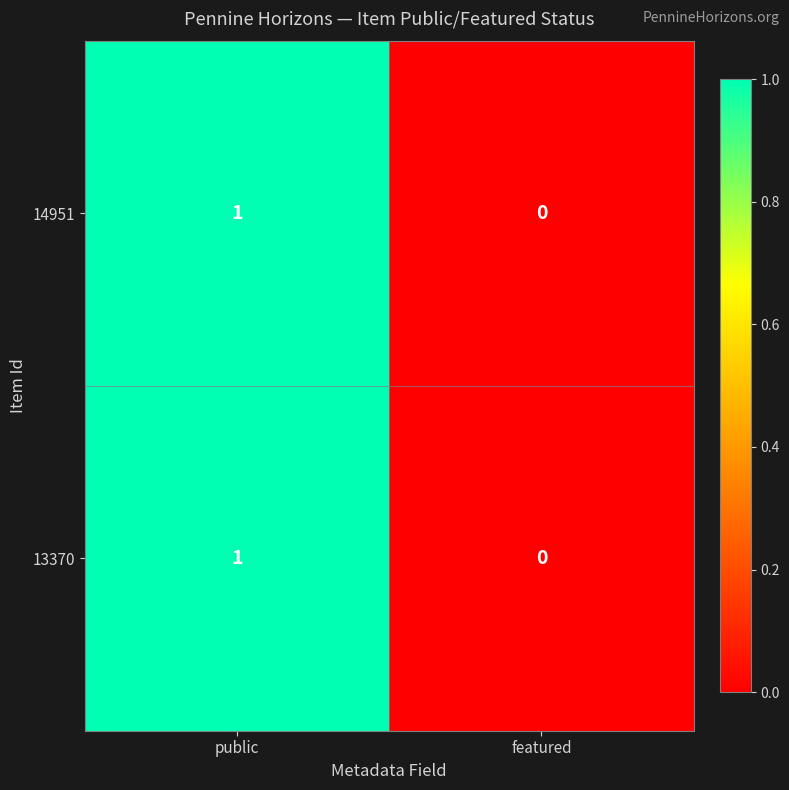

At which category is the sum across all series the highest?

public